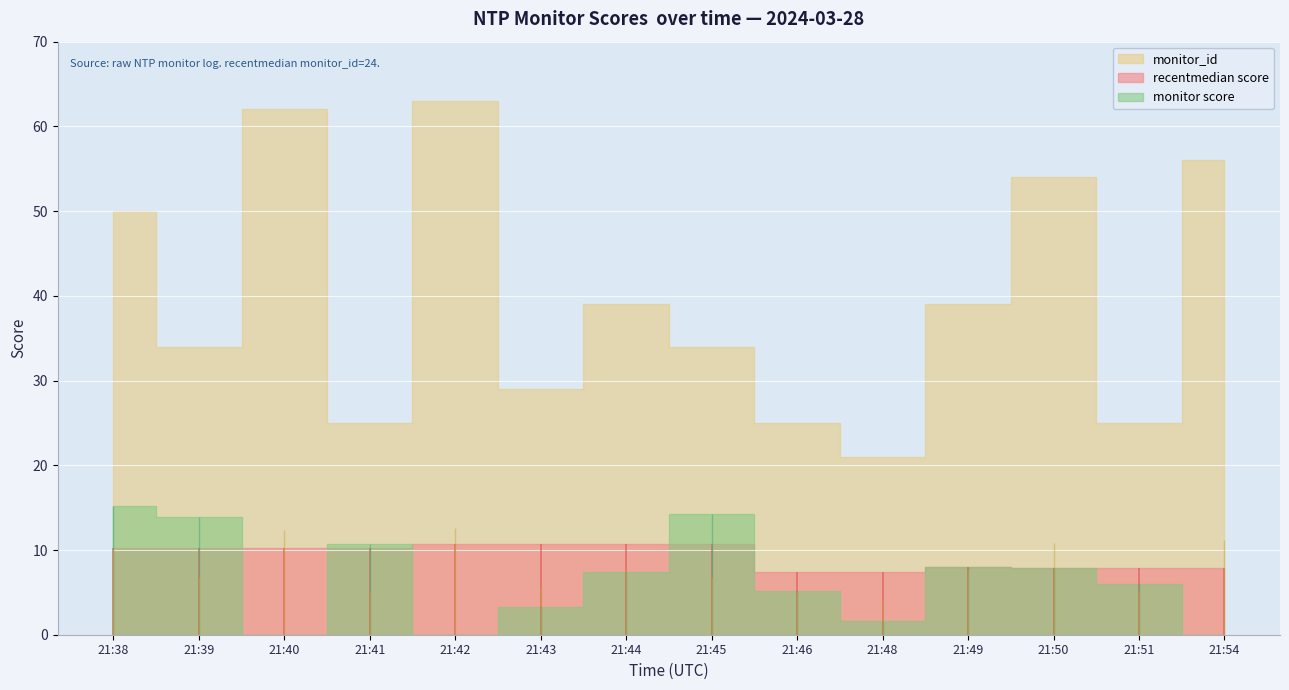

How many lines are shown in the chart?

3